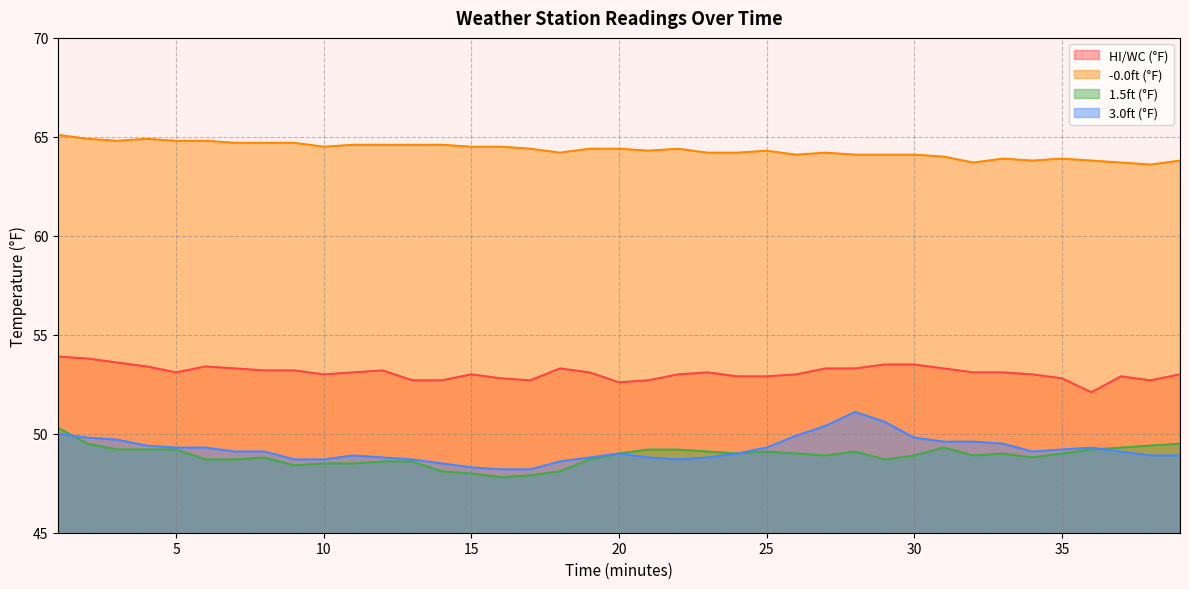

The value of 1.5ft (°F) at 17 is 76.5. True or false?

False